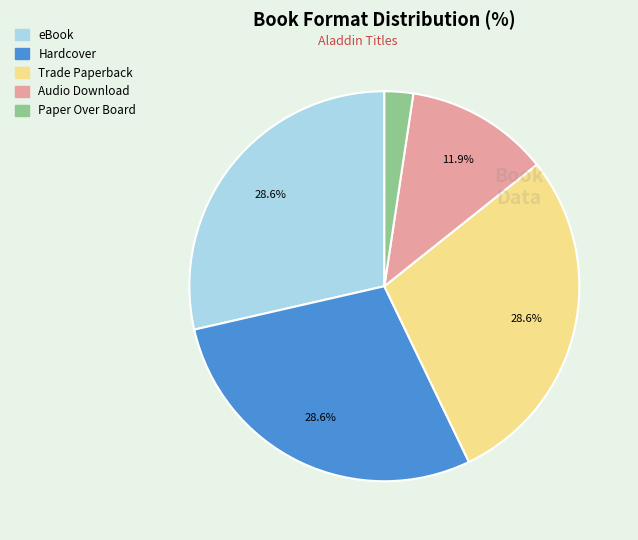

To the nearest percent, what portion does Audio Download represent?

12%